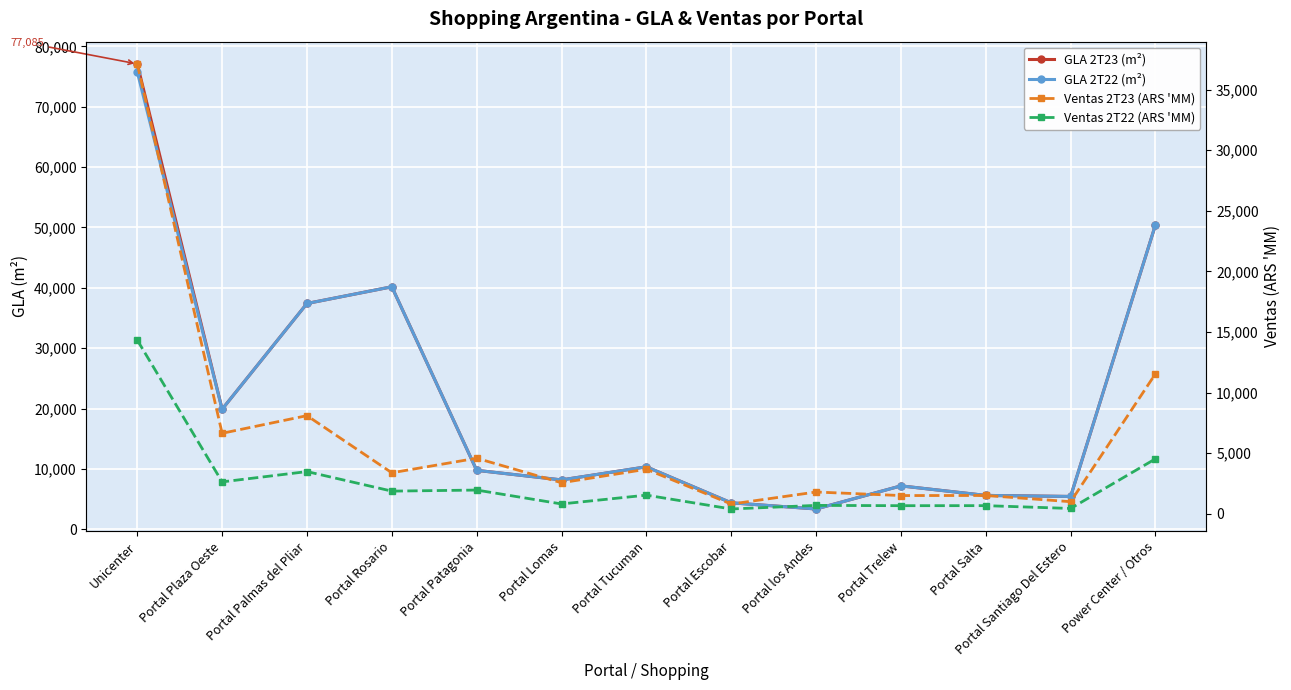

True or false: GLA 2T22 (m²) and Ventas 2T23 (ARS 'MM) cross at least once.

False